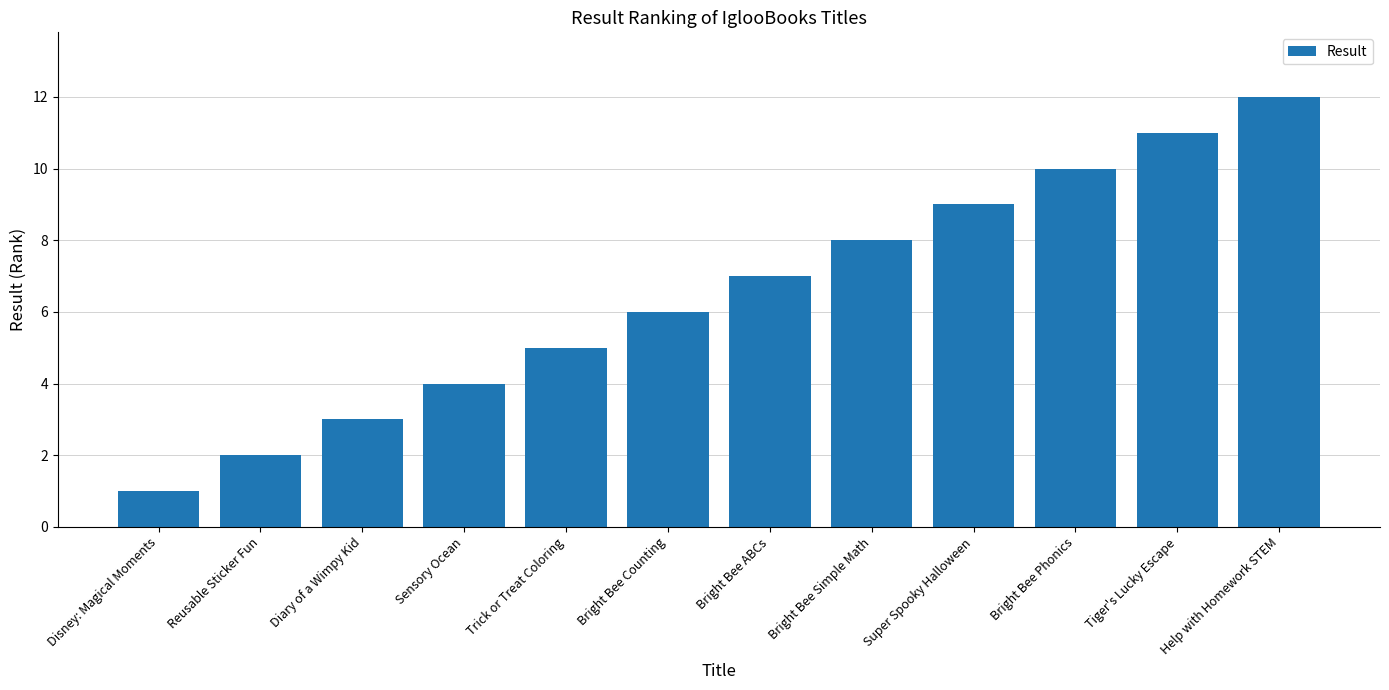

True or false: the data shows 12 at Help with Homework STEM.

True